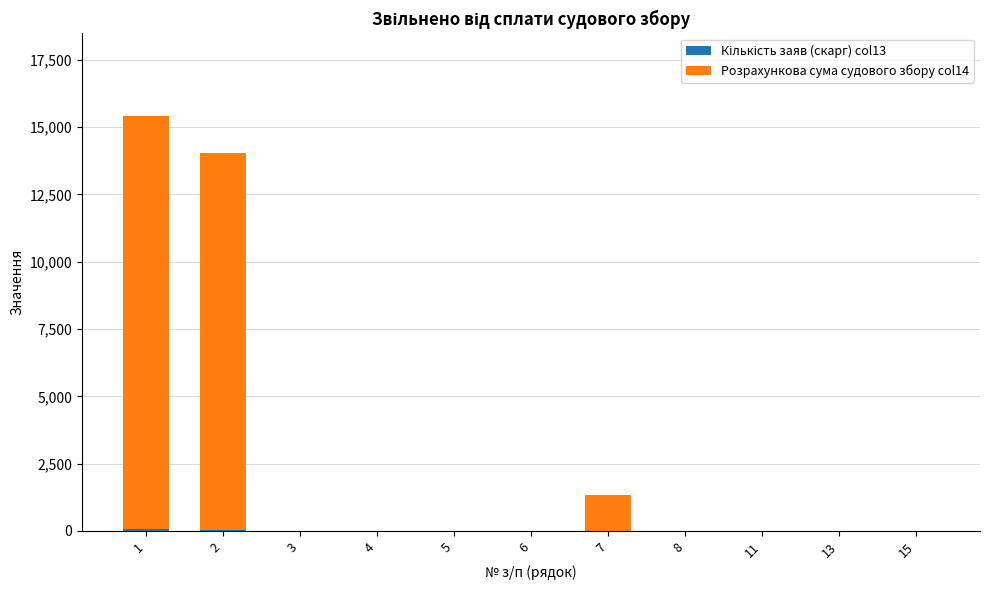

How many categories are shown in the chart?

11